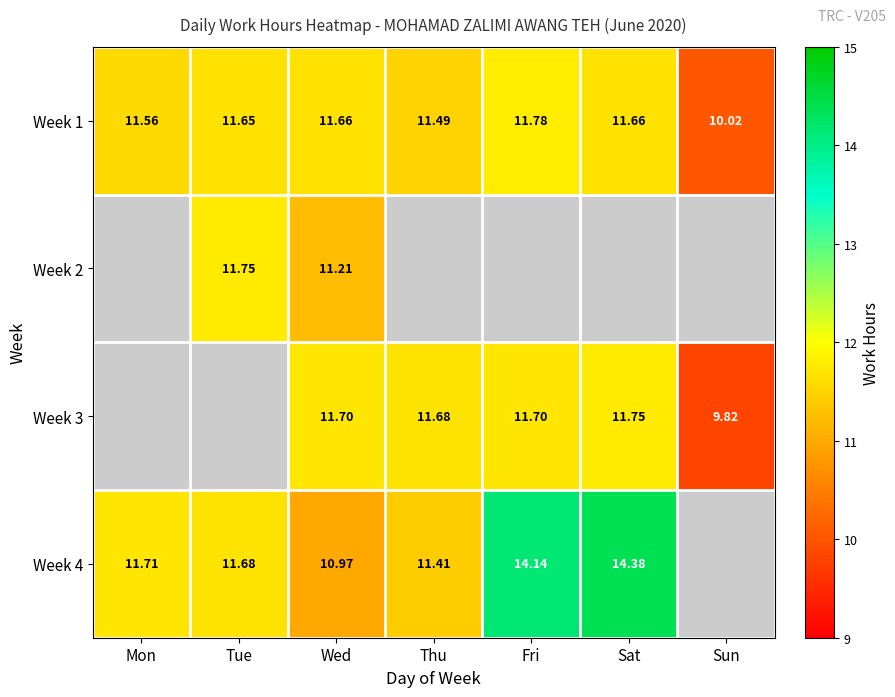

The Week 3 series shows 19.3 at Fri. True or false?

False